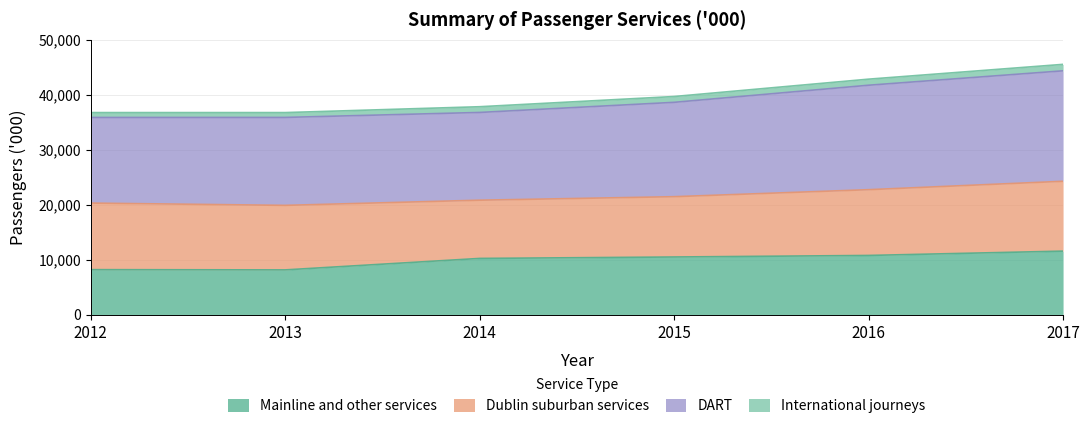

What is the highest value of the Mainline and other services series?

11557.0